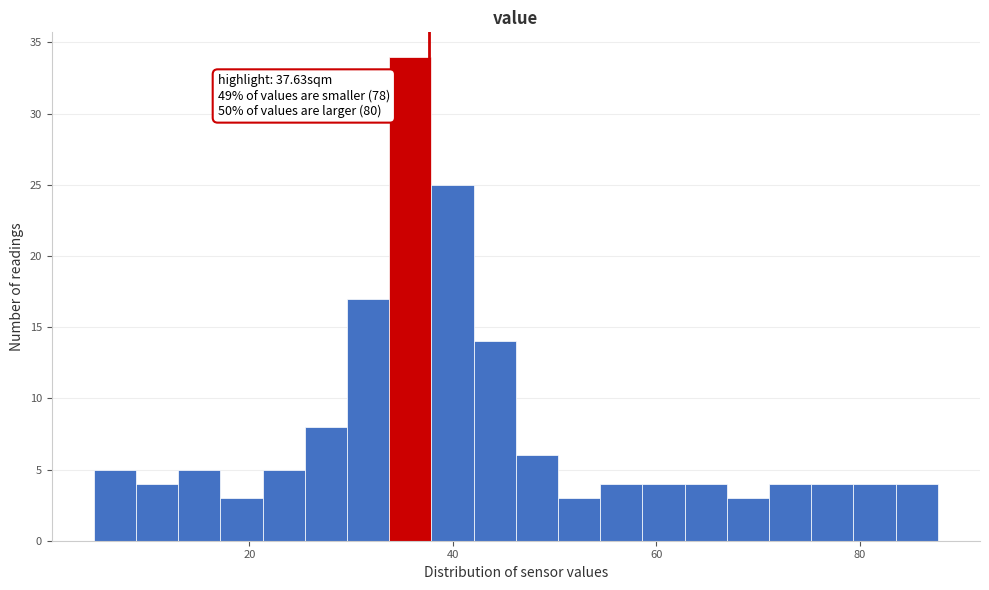

Around what value on the x-axis is the tallest bar? Give the approximate position of its centre, as read against the axis.

36